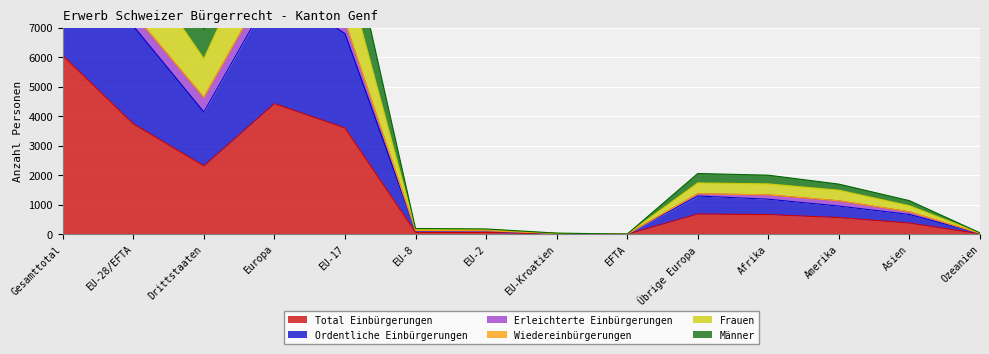

At which label is Total Einbürgerungen closest to 3033?

EU-17